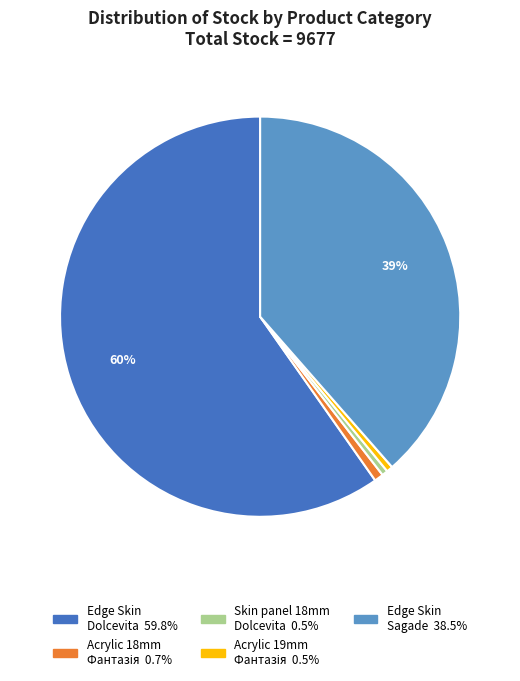

To the nearest percent, what is the difference between the largest and smallest slice percentages?

59%